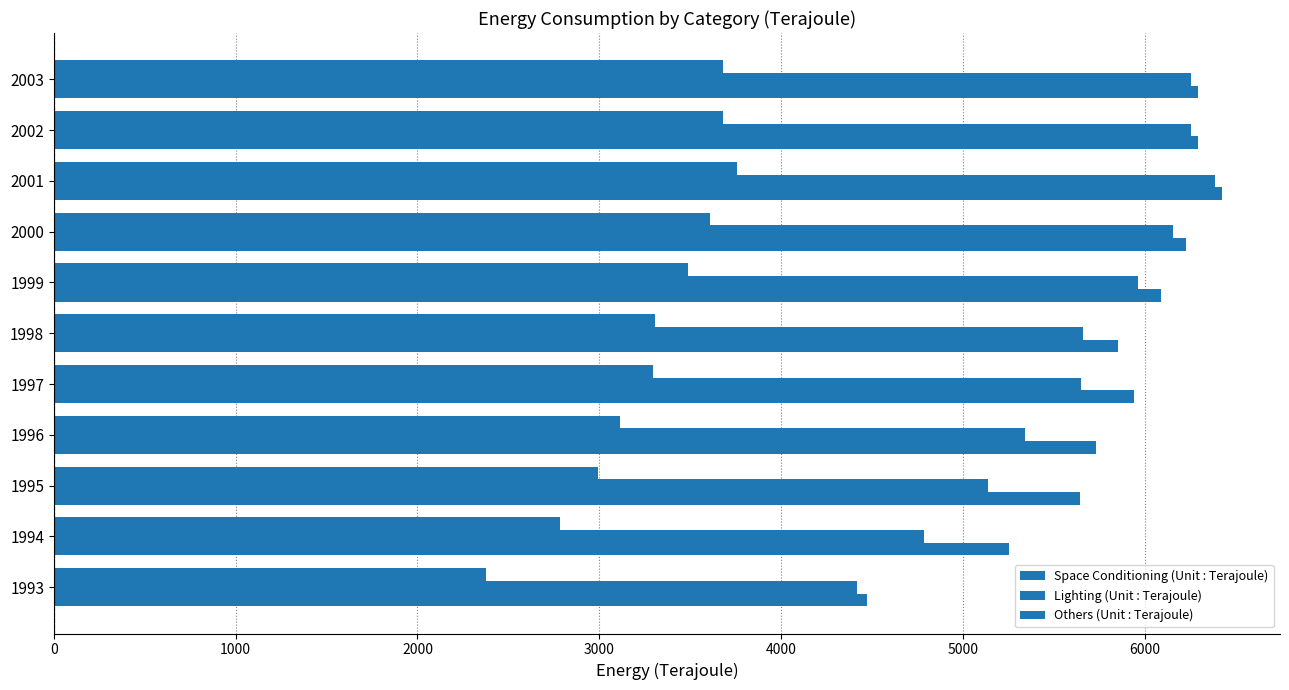

What is the highest value of the Space Conditioning (Unit : Terajoule) series?

6423